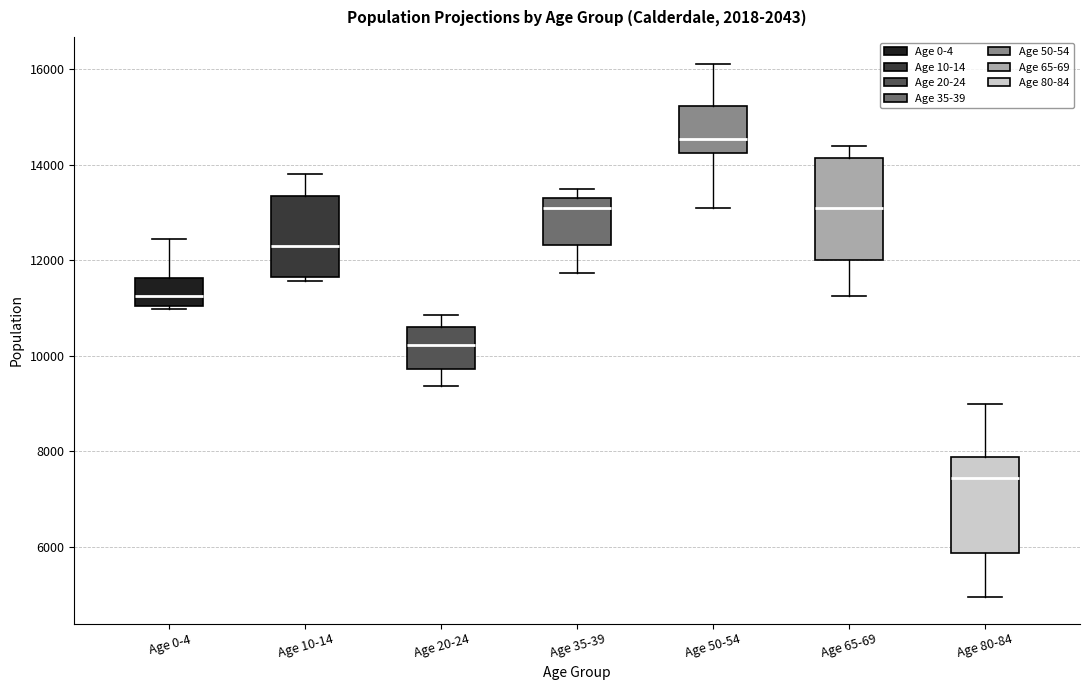

Which box has the lowest median line?

Age 80-84